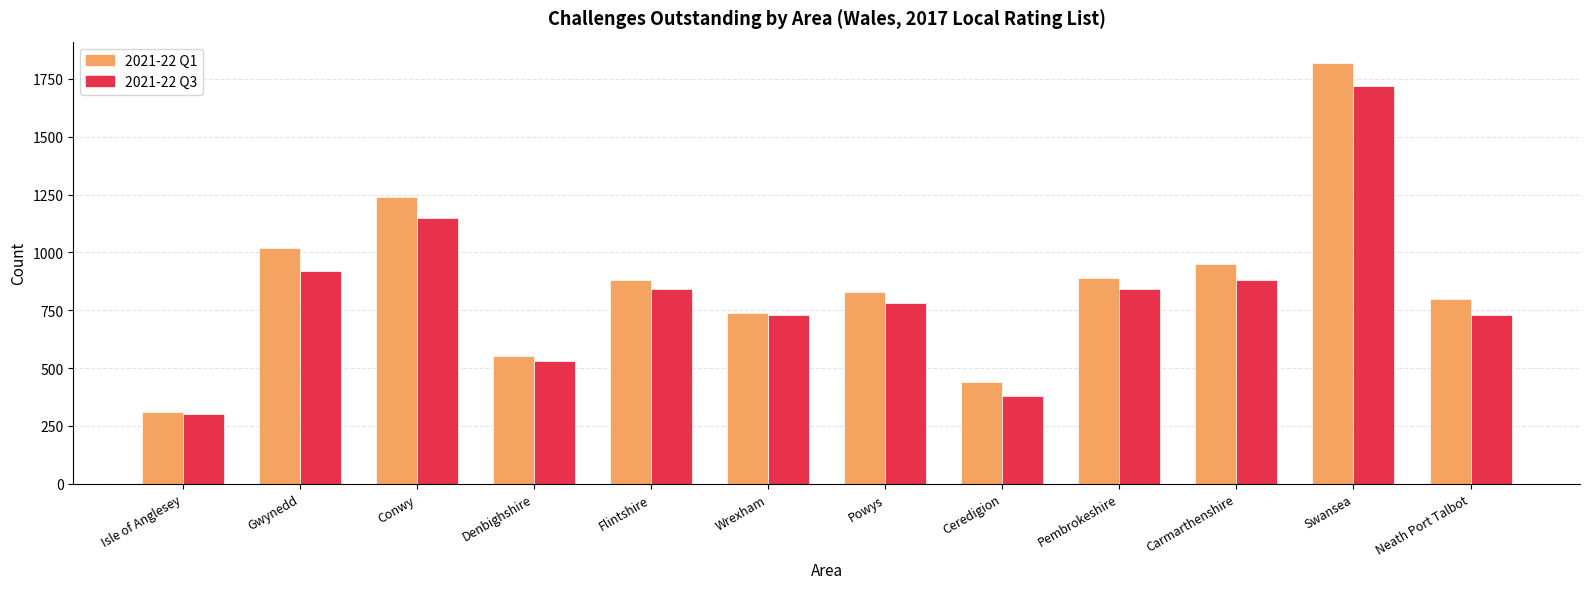

How many bars are there in total?

24